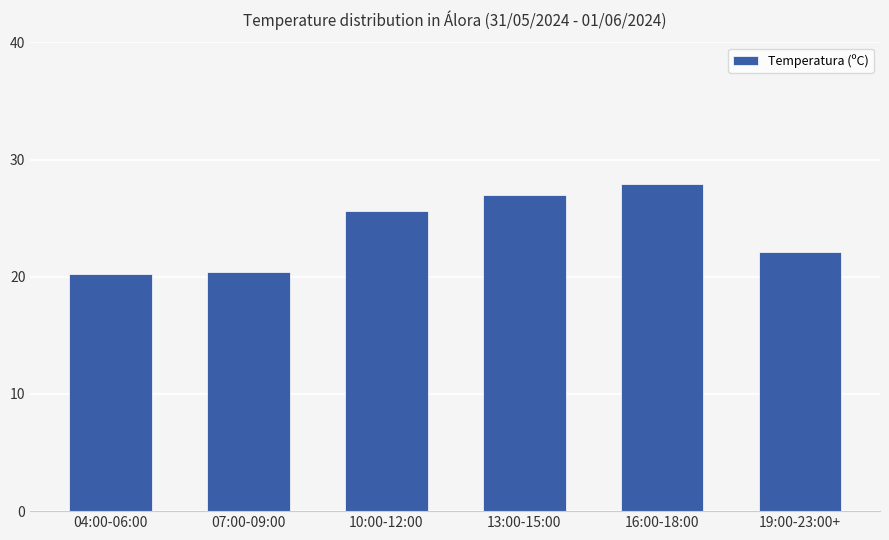

What is the change in value from 04:00-06:00 to 10:00-12:00?

+5.4